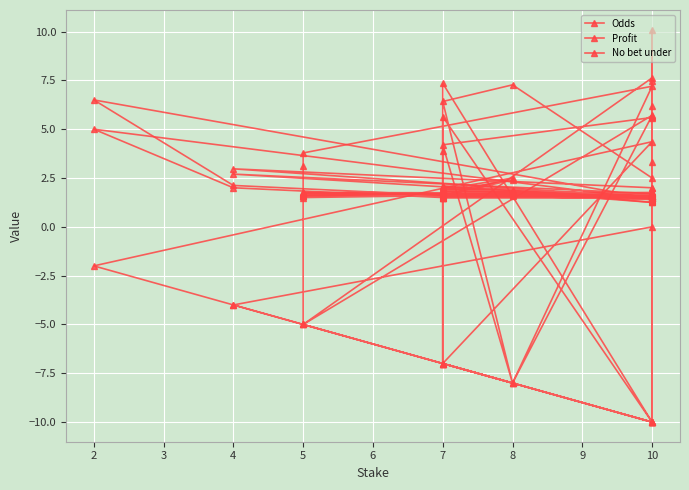

Which series has the largest total across all categories?

Odds